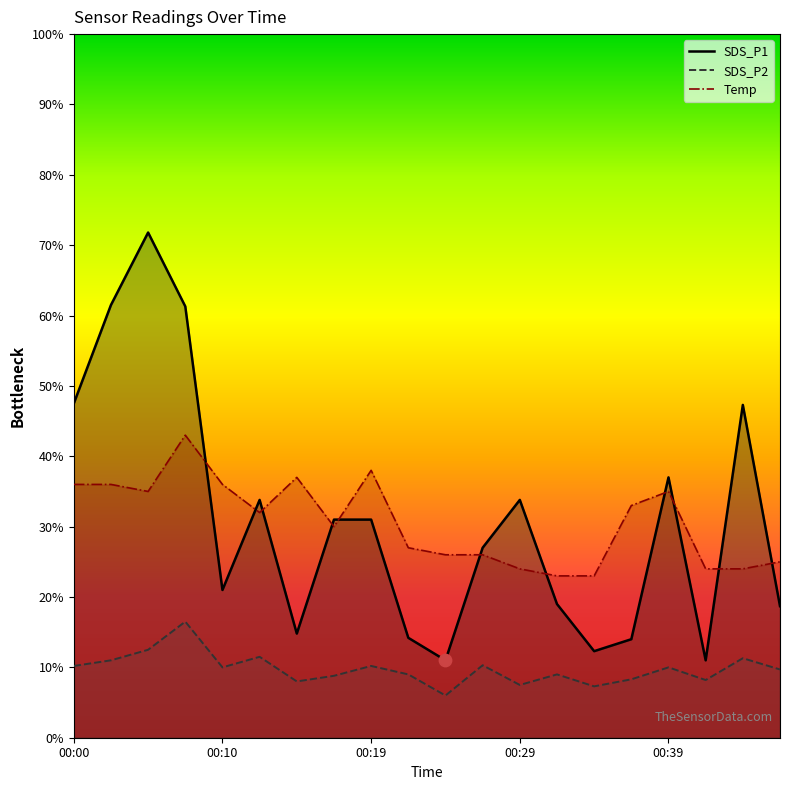

Is the value of SDS_P1 at 00:39 greater than the value of SDS_P2 at 00:10?

Yes